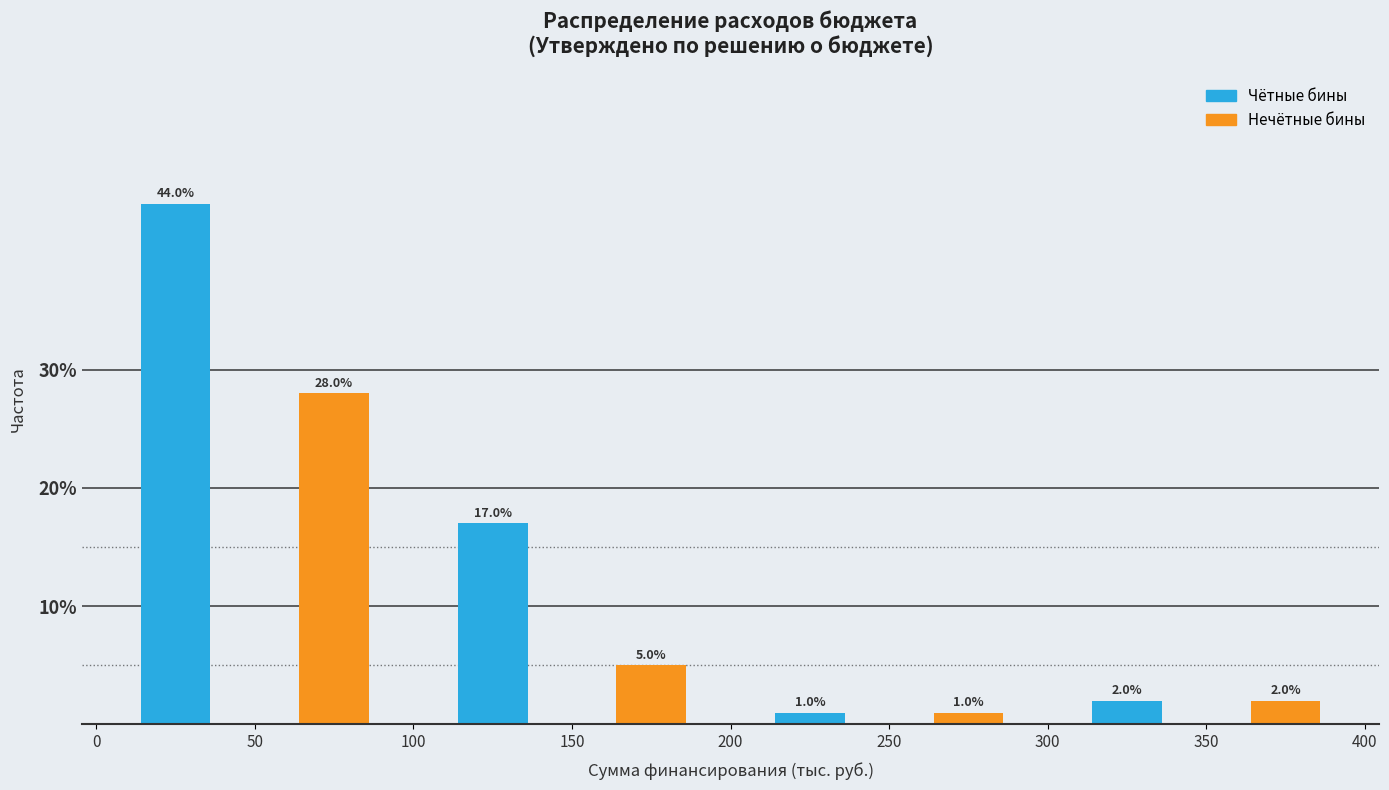

What is the height of the bar covering 200 to 250 on the x-axis?

1.0